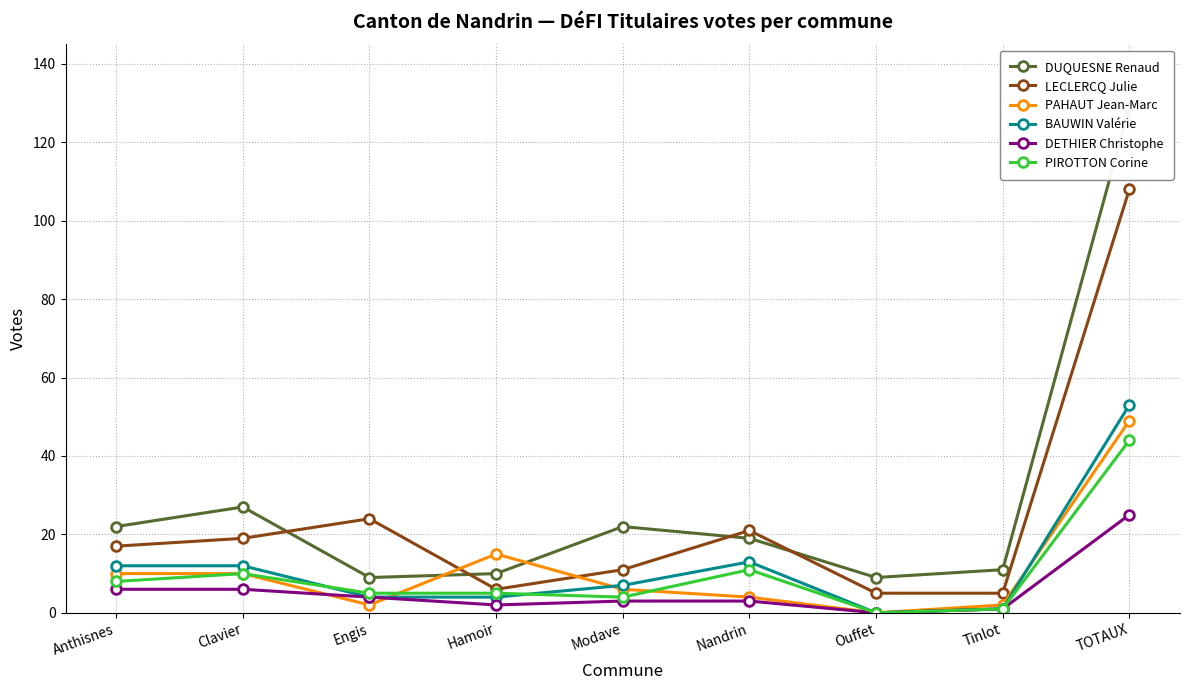

True or false: LECLERCQ Julie and PIROTTON Corine intersect in this chart.

False